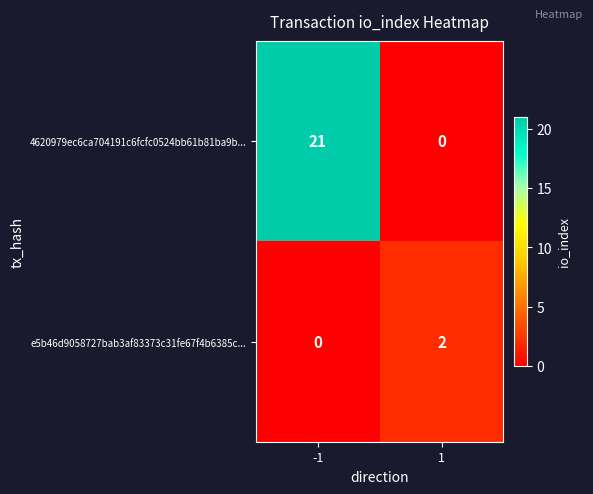

Which series changed the most between -1 and 1?

4620979ec6ca704191c6fcfc0524bb61b81ba9b...